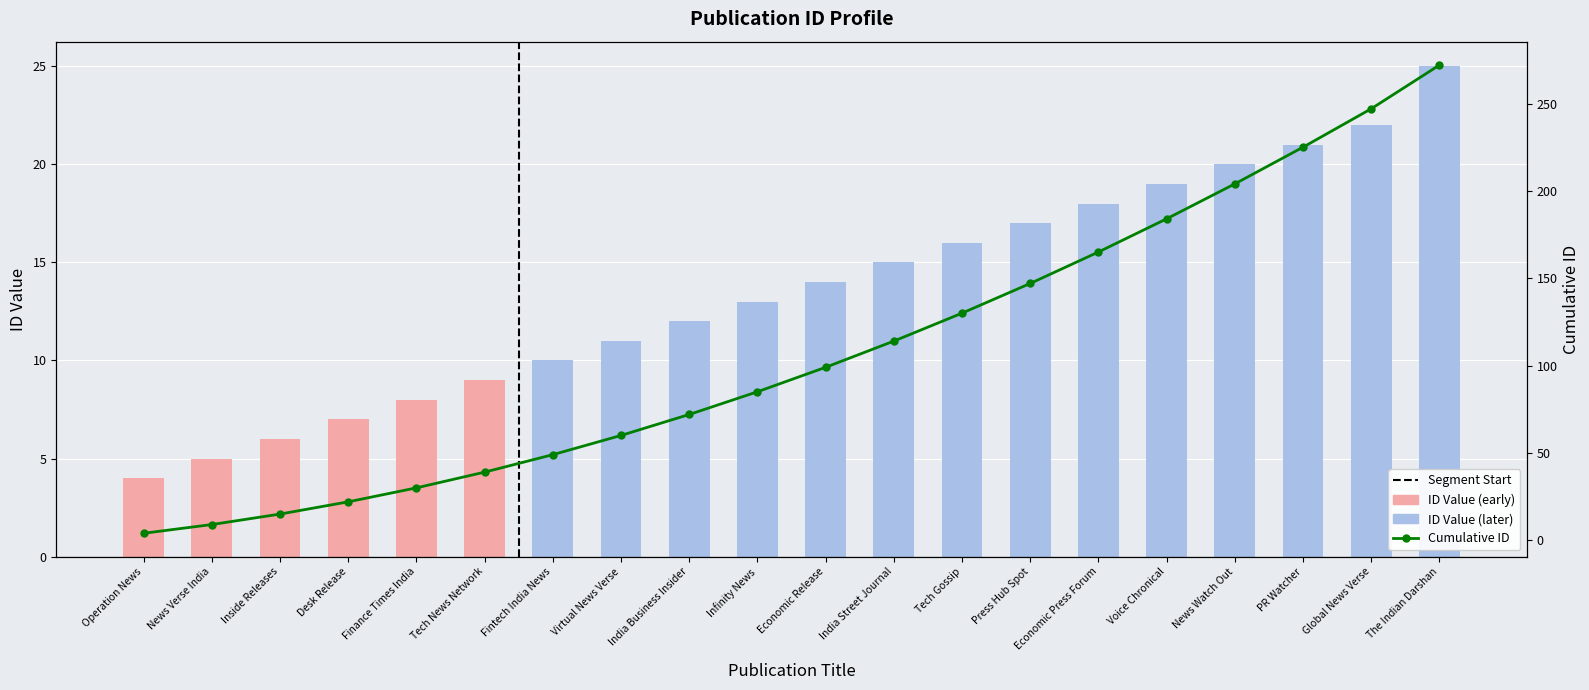

What is the label of the 3rd bar from the right?

PR Watcher